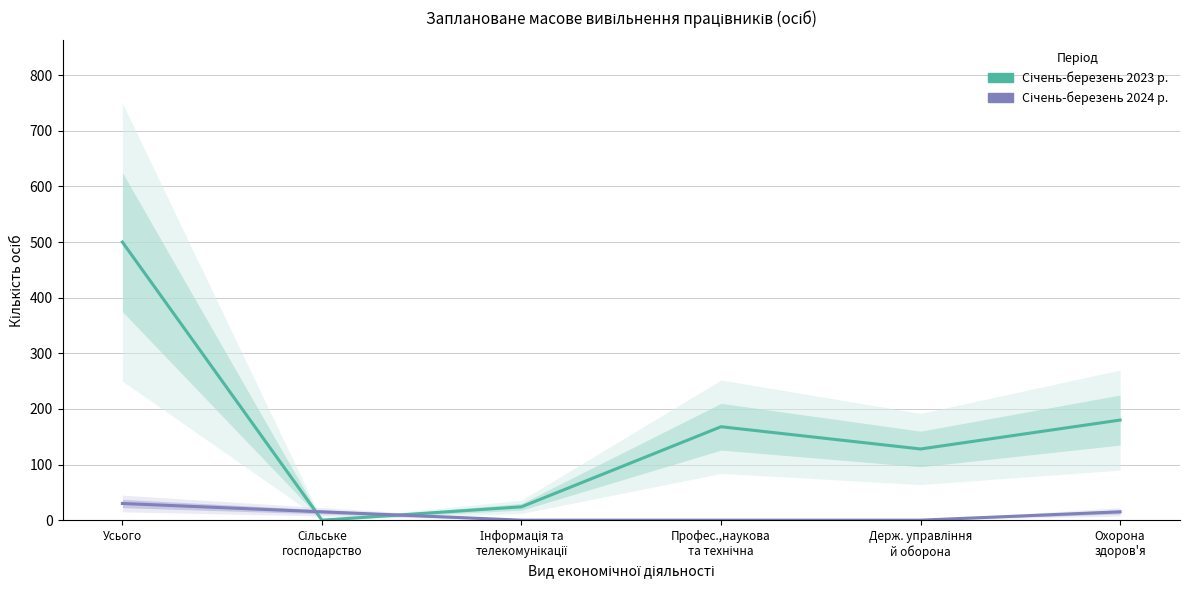

What is the label of the 2nd point from the right?

Держ. управління
й оборона